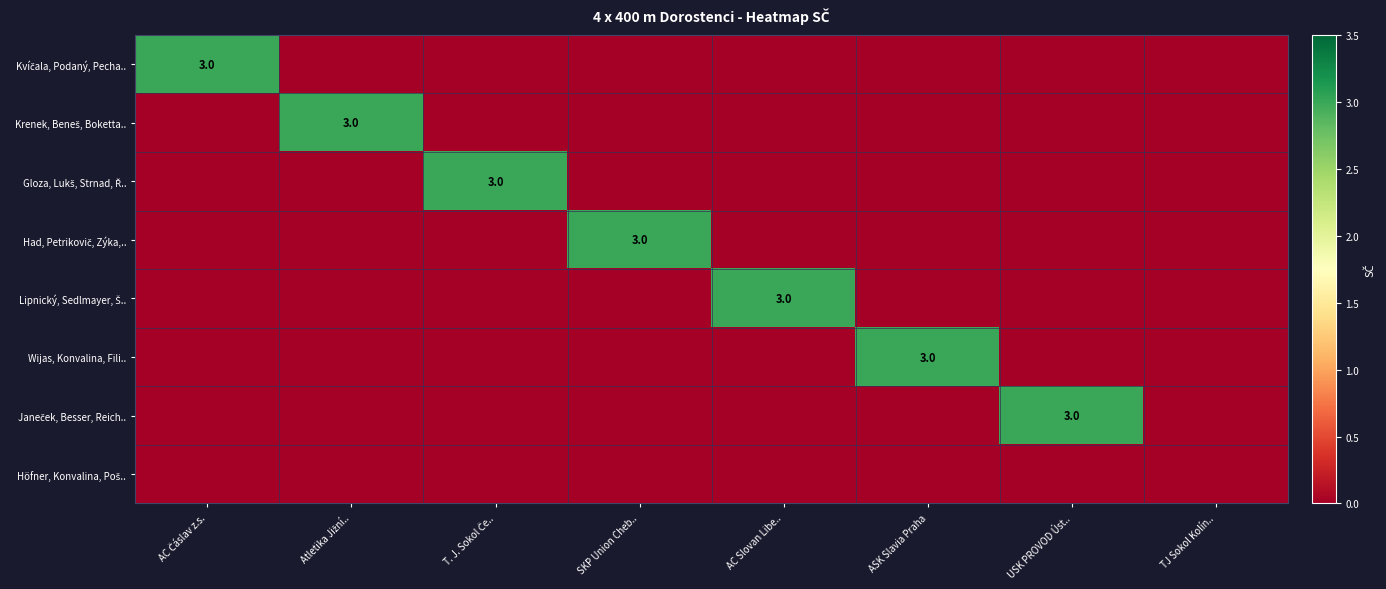

The value of Krenek, Beneš, Boketta.. at ASK Slavia Praha is -2. True or false?

False